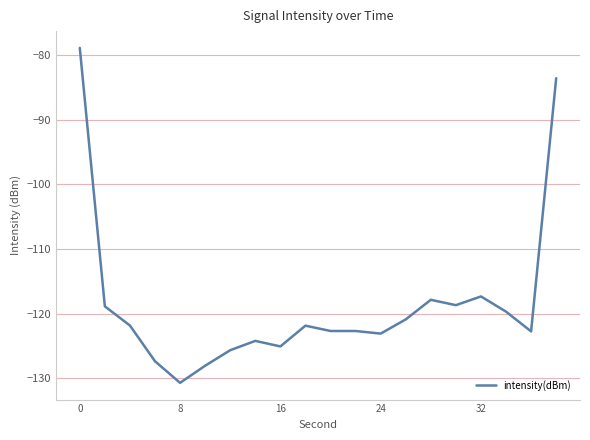

What is the maximum value shown in the chart?

-78.9